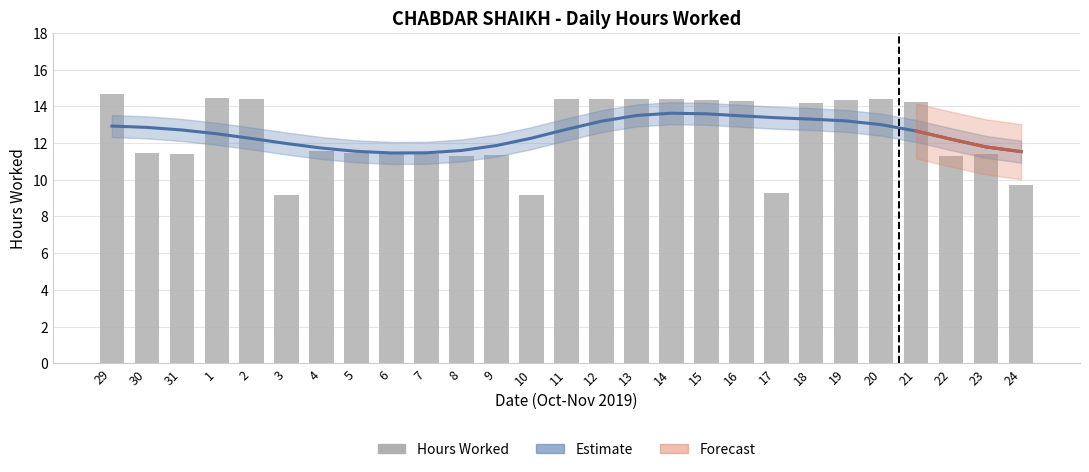

Reading left to right, transcribe all the data shown in this chart.

29=14.7	30=11.5	31=11.4	1=14.4	2=14.4	3=9.2	4=11.6	5=11.5	6=11.4	7=11.4	8=11.3	9=11.4	10=9.2	11=14.4	12=14.4	13=14.4	14=14.4	15=14.3	16=14.3	17=9.3	18=14.2	19=14.3	20=14.4	21=14.2	22=11.3	23=11.4	24=9.7